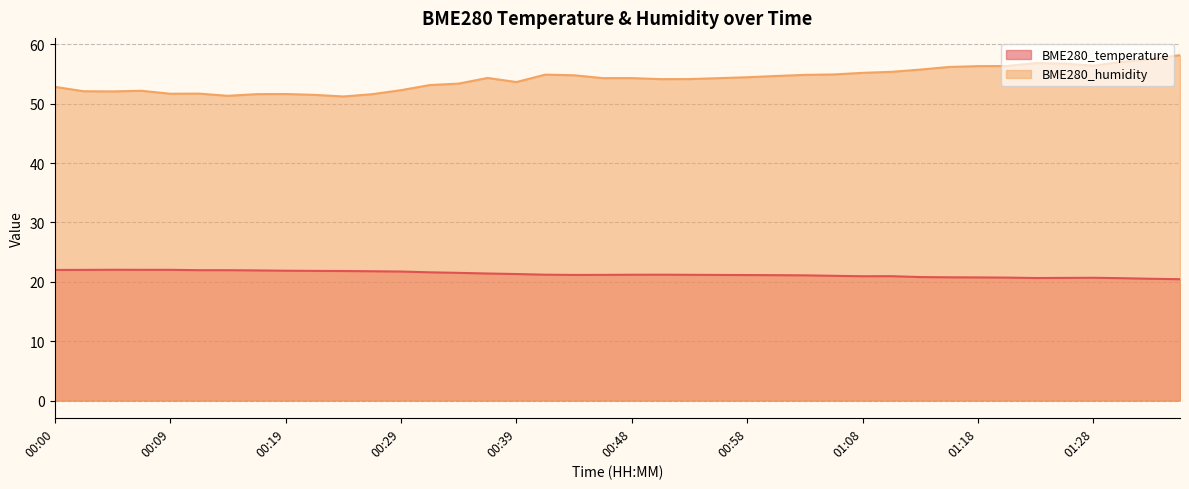

Reading right to left, what are all the values shown in this chart?

BME280_temperature: 01:35=20.4	01:33=20.5	01:30=20.6	01:28=20.7	01:25=20.7	01:23=20.6	01:20=20.7	01:18=20.7	01:16=20.8	01:13=20.8	01:11=20.9	01:08=20.9	01:06=21.0	01:03=21.1	01:01=21.1	00:58=21.1	00:56=21.2	00:53=21.2	00:51=21.2	00:48=21.2	00:46=21.2	00:44=21.2	00:41=21.2	00:39=21.3	00:36=21.4	00:34=21.5	00:31=21.6	00:29=21.7	00:26=21.8	00:24=21.8	00:22=21.8	00:19=21.9	00:17=21.9	00:14=22.0	00:12=22.0	00:09=22.0	00:07=22.0	00:05=22.0	00:02=22.0	00:00=22.0
BME280_humidity: 01:35=58.2	01:33=57.5	01:30=57.1	01:28=56.4	01:25=56.8	01:23=56.9	01:20=56.4	01:18=56.3	01:16=56.2	01:13=55.8	01:11=55.4	01:08=55.2	01:06=54.9	01:03=54.9	01:01=54.7	00:58=54.5	00:56=54.3	00:53=54.2	00:51=54.1	00:48=54.3	00:46=54.3	00:44=54.8	00:41=54.9	00:39=53.7	00:36=54.4	00:34=53.4	00:31=53.1	00:29=52.3	00:26=51.6	00:24=51.2	00:22=51.5	00:19=51.6	00:17=51.6	00:14=51.3	00:12=51.7	00:09=51.7	00:07=52.2	00:05=52.1	00:02=52.1	00:00=52.9